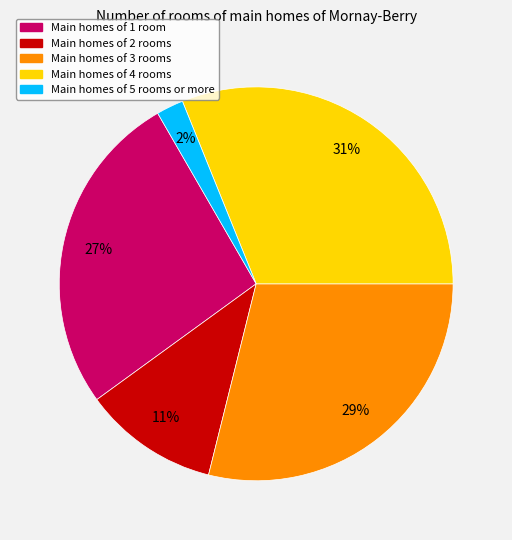

Does any single category account for the majority?

No